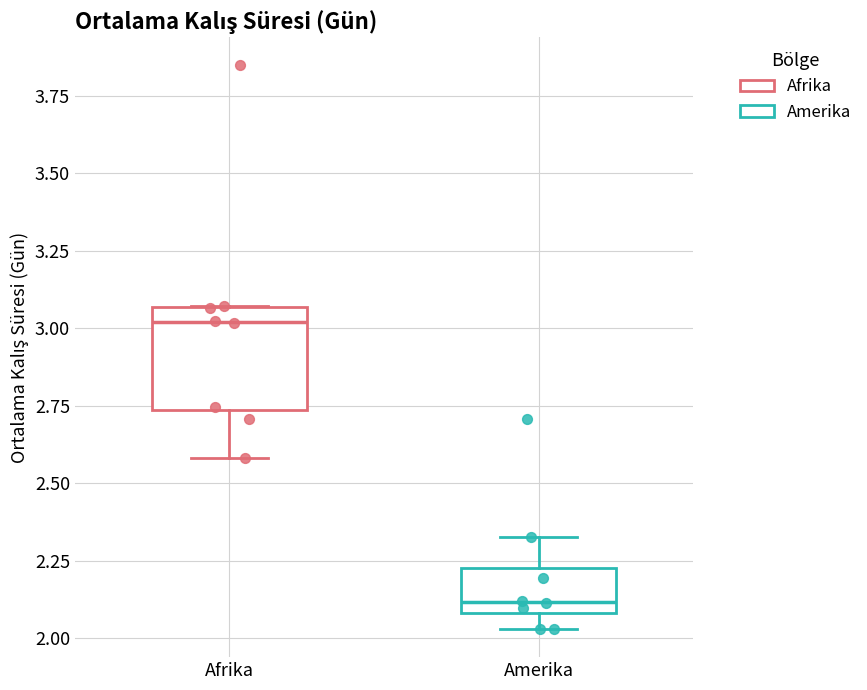

Which box is the tallest, from its lower edge to its upper edge?

Afrika